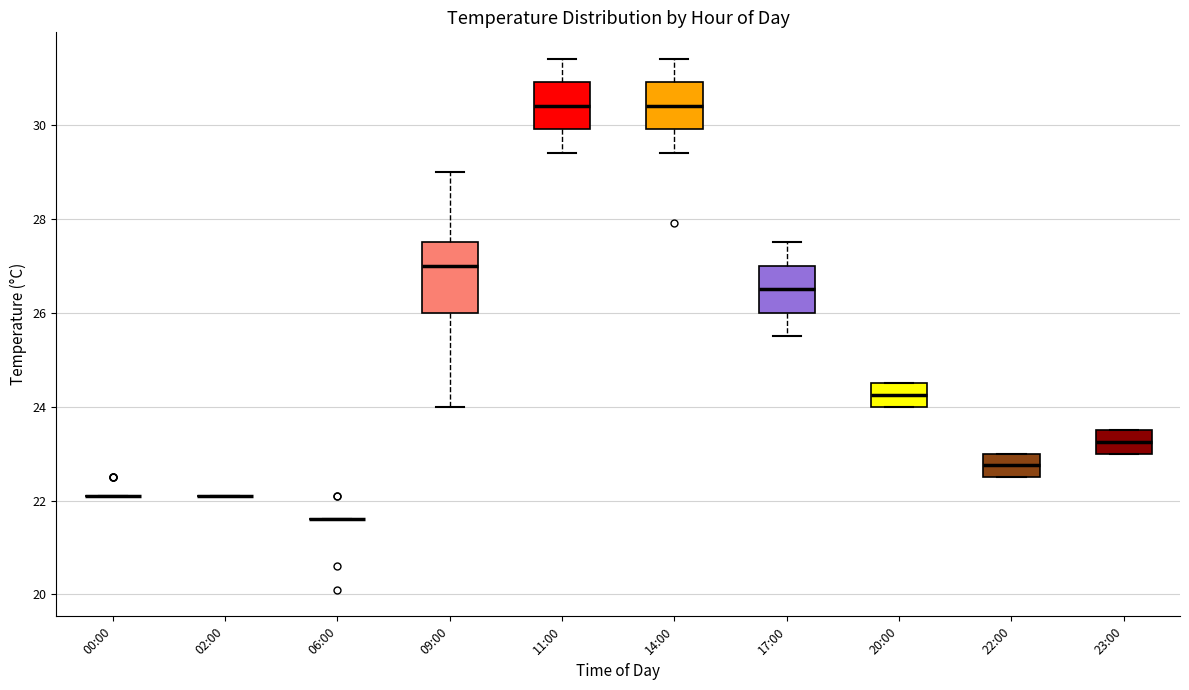

Comparing the boxes themselves (not the whiskers), which one is the tallest?

09:00